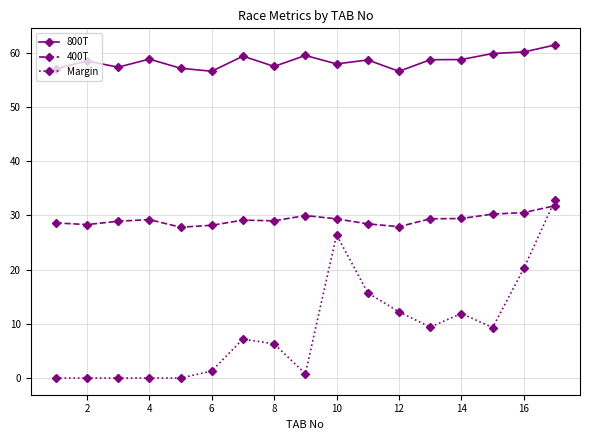

What is the value of the 800T point at the 9th from the left?

59.5